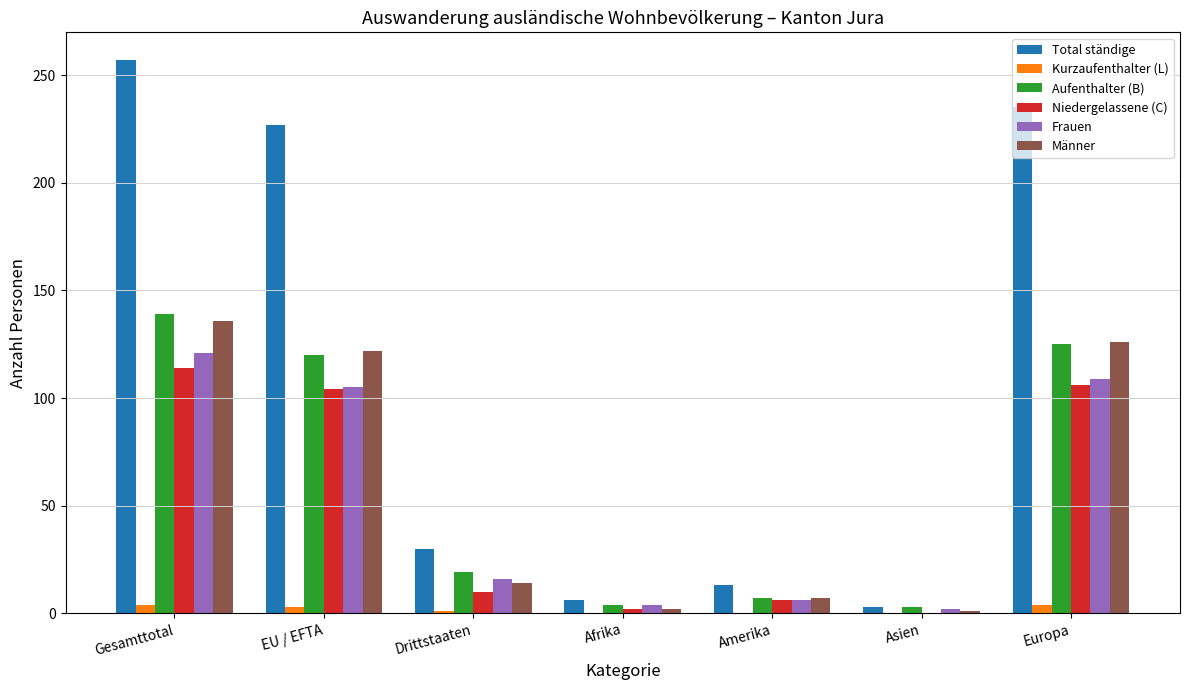

At which category is the sum across all series the highest?

Gesamttotal